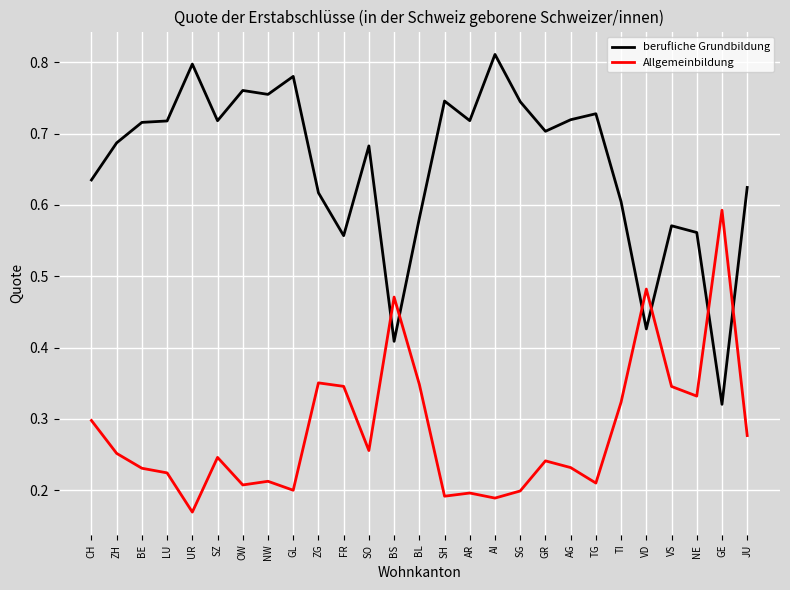

Does the chart have visible grid lines?

Yes